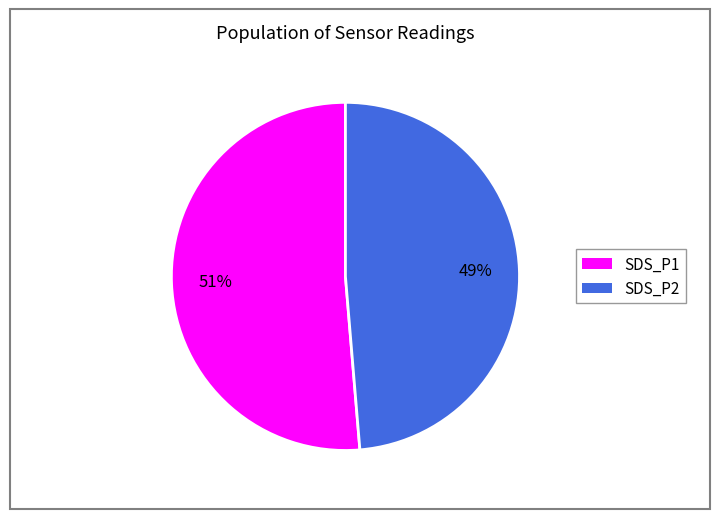

Count the number of slices in the pie.

2